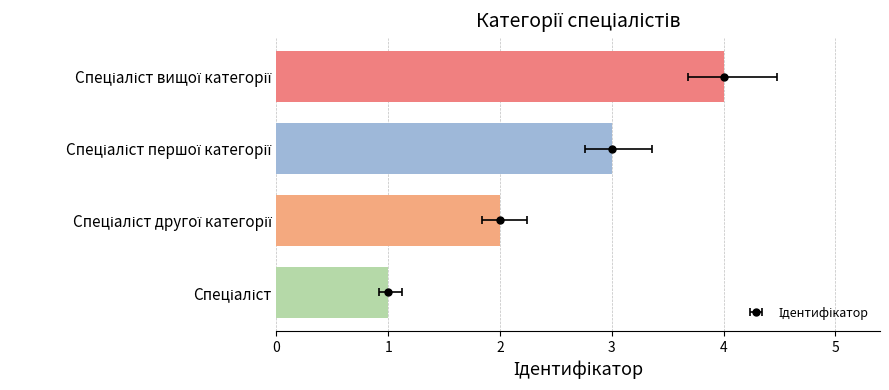

True or false: the data shows 2 at Спеціаліст другої категорії.

True